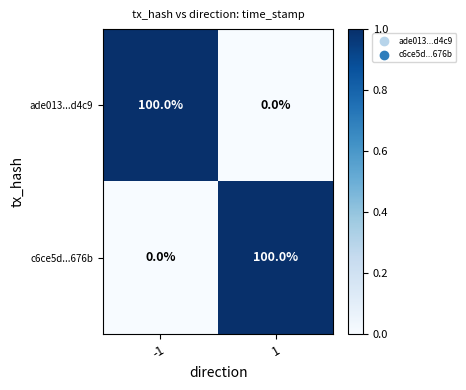

What is the sum of all c6ce5d...676b values?

100